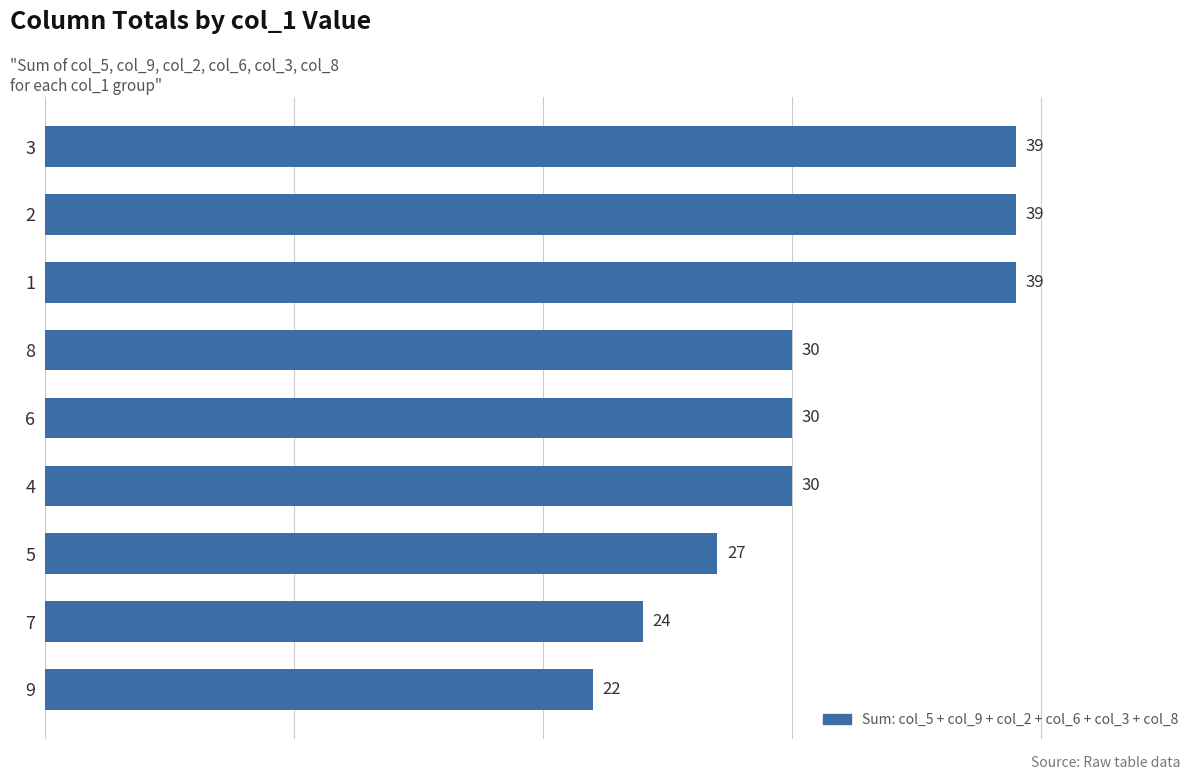

How many categories are shown in the chart?

9